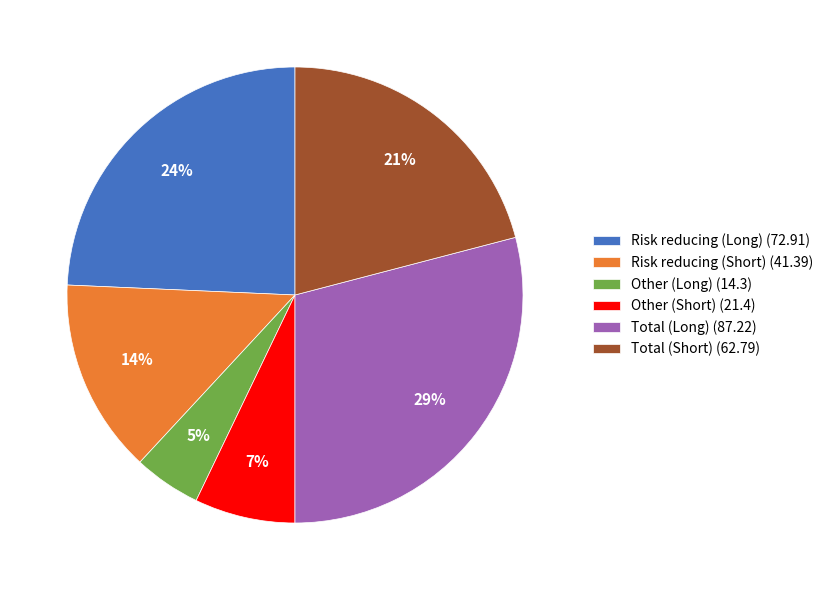

What is the largest slice in the pie chart?

Total (Long)